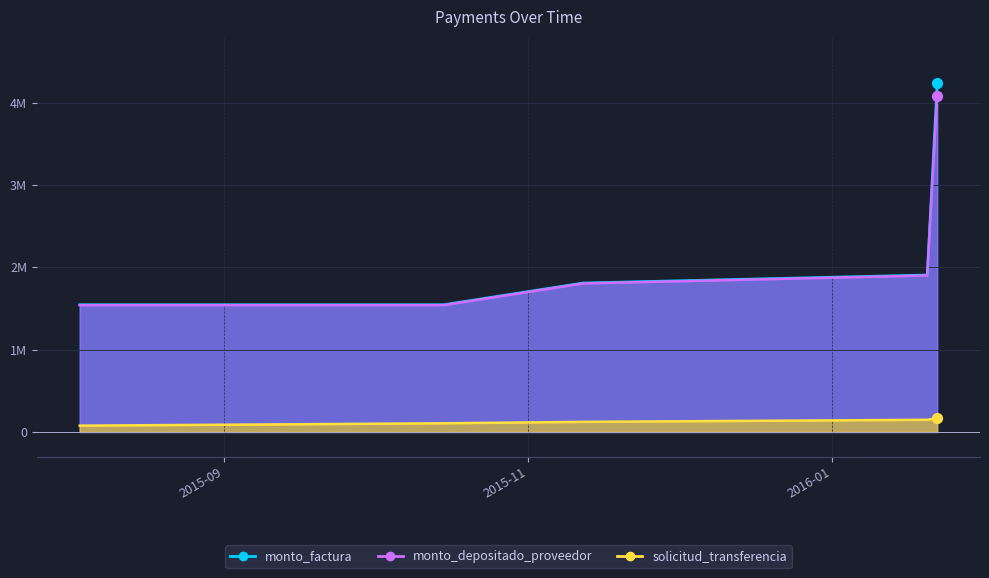

What are all the series names shown in the legend?

monto_factura, monto_depositado_proveedor, solicitud_transferencia